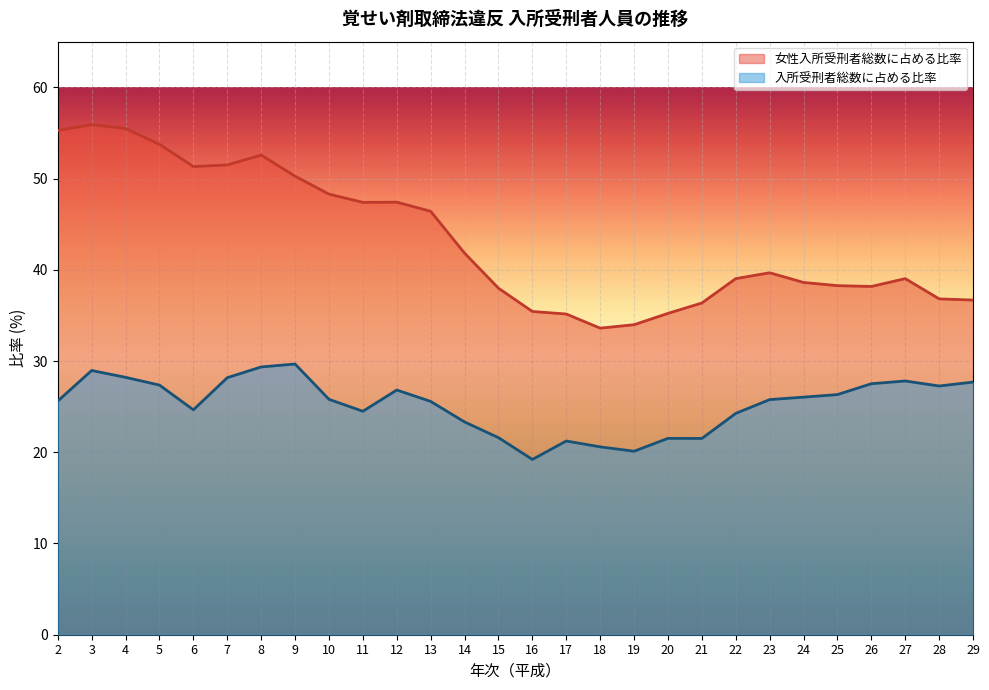

Is it true that 女性入所受刑者総数に占める比率 equals 55.3 at 2?

True